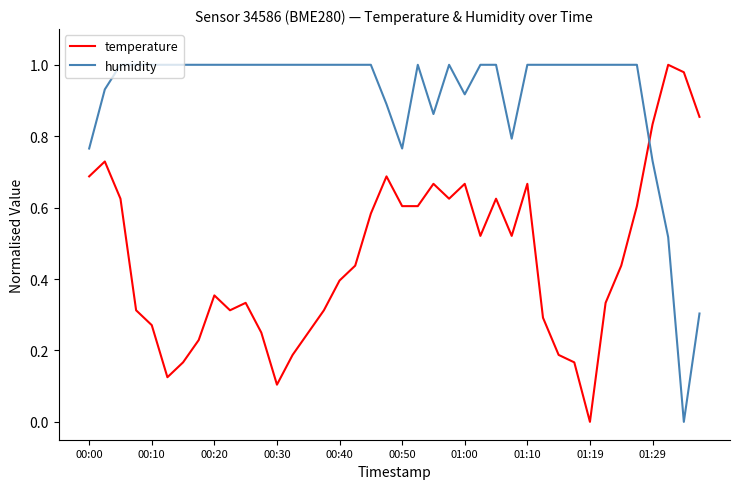

Which series has the largest total across all categories?

humidity